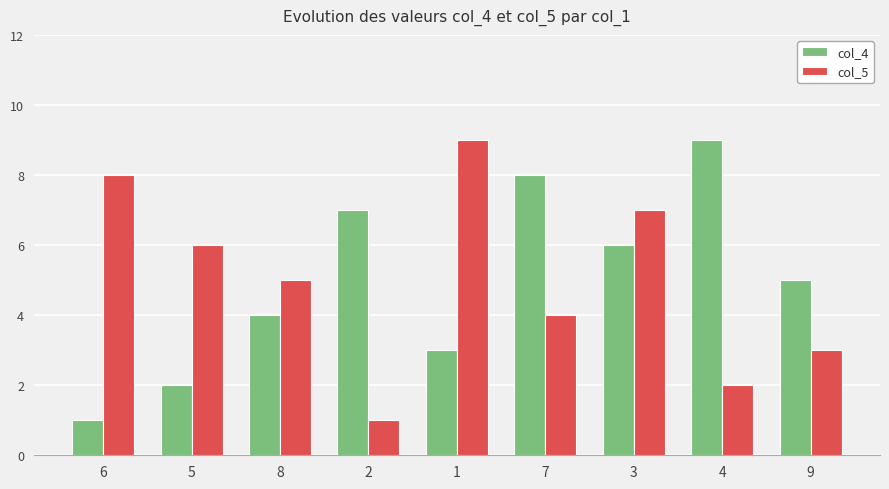

What are all the series names shown in the legend?

col_4, col_5